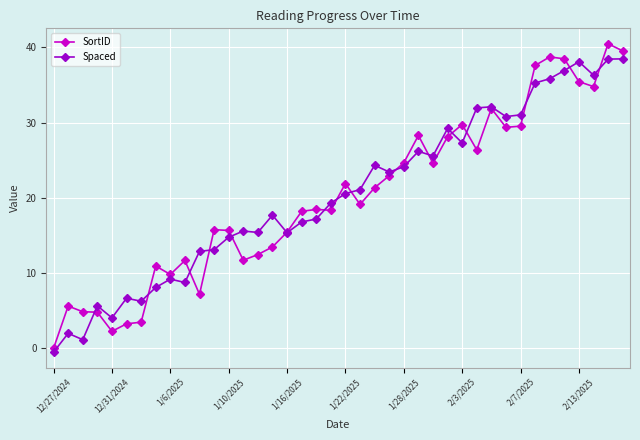

True or false: Spaced has more than 2 points higher than both neighbors.

True